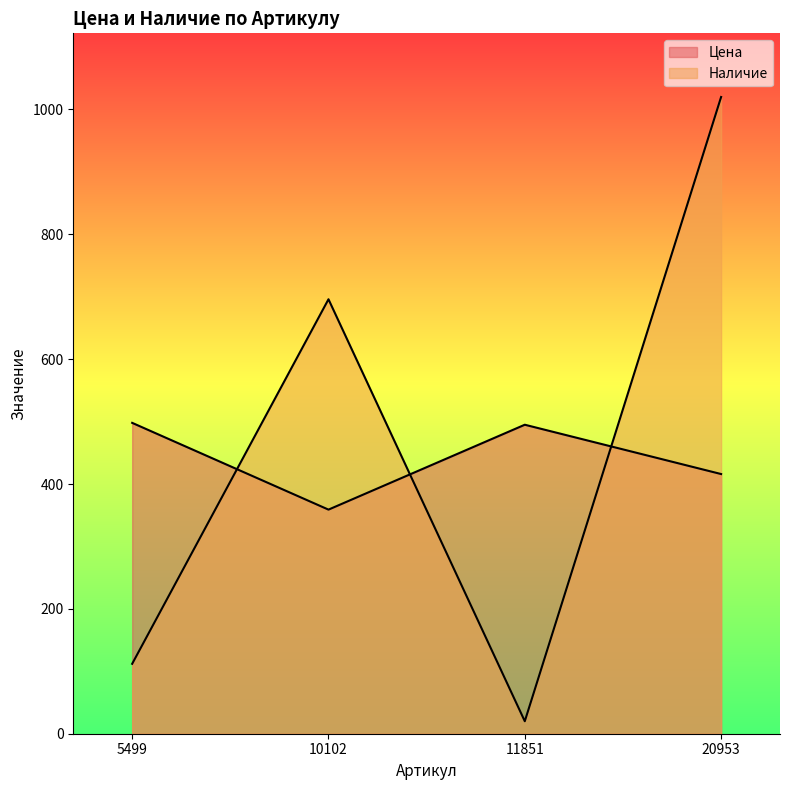

What are all the series names shown in the legend?

Цена, Наличие